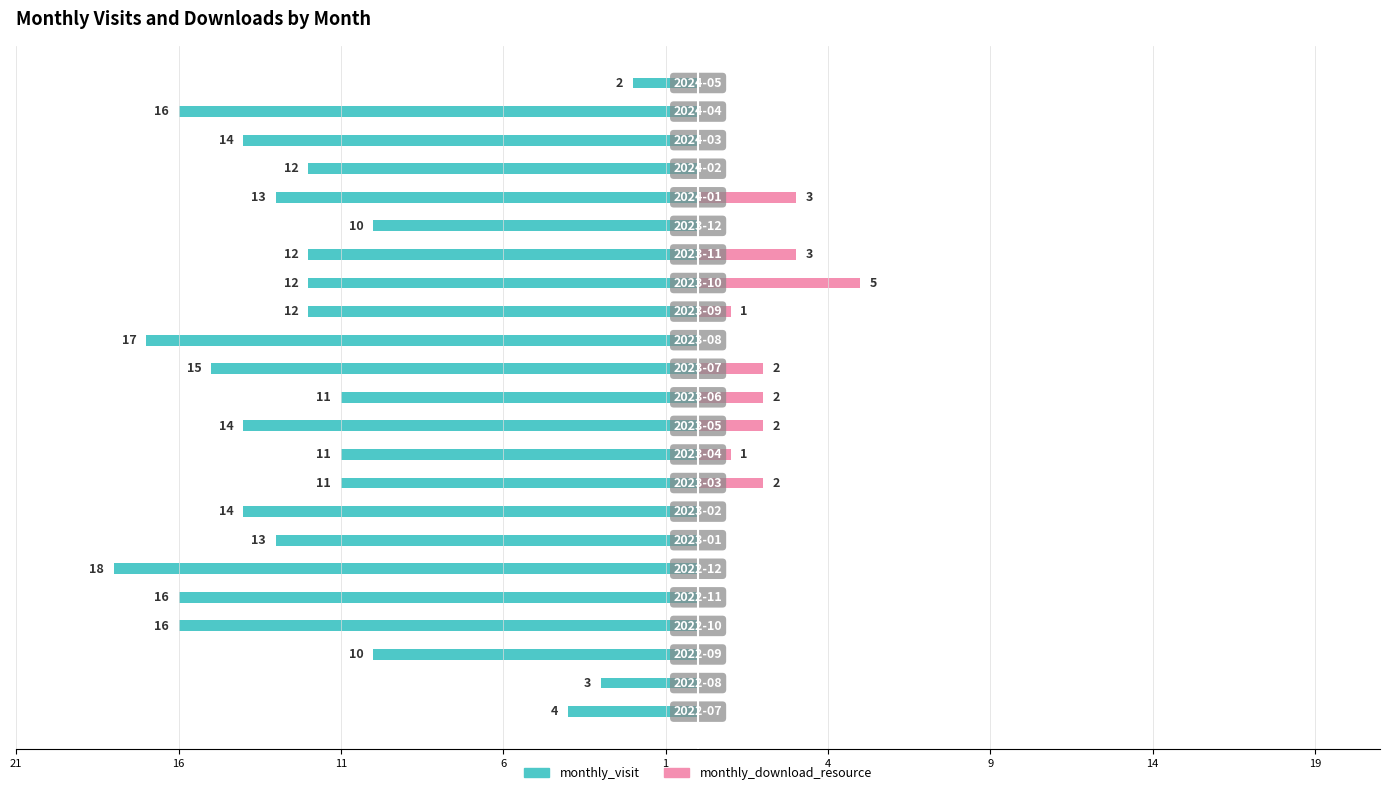

What are all the series names shown in the legend?

monthly_visit, monthly_download_resource